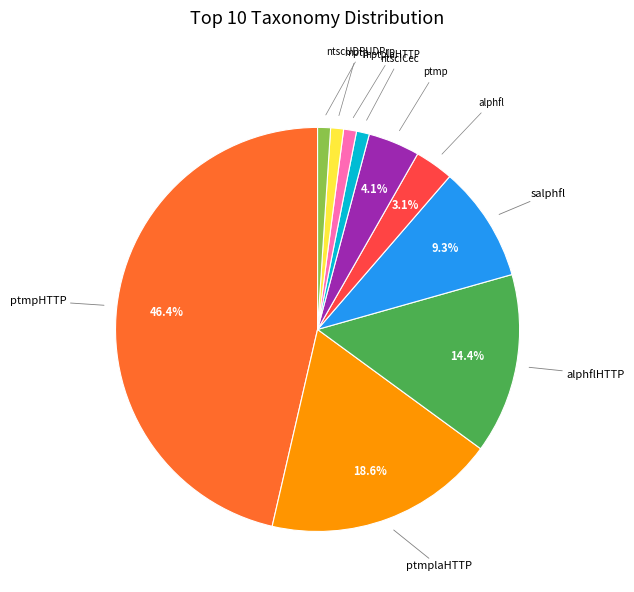

Does ptmplaHTTP represent more than half of the total?

No